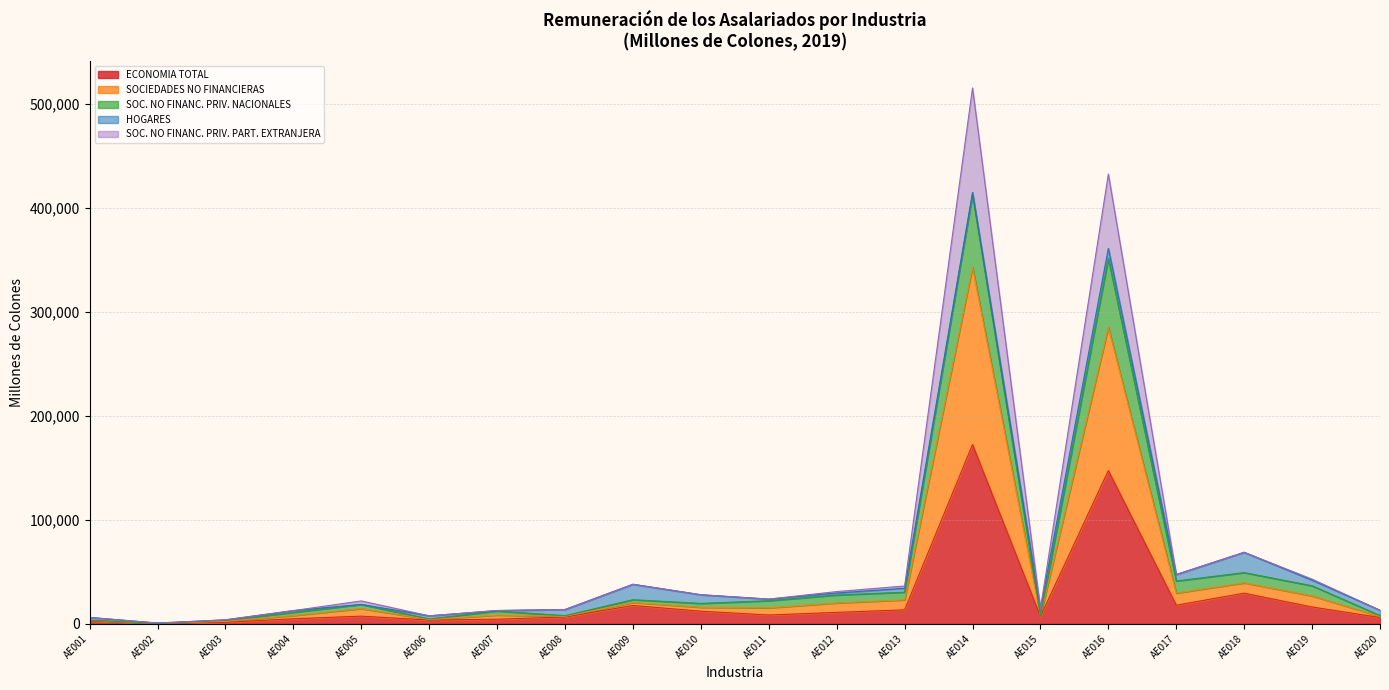

At which category does SOC. NO FINANC. PRIV. PART. EXTRANJERA reach its first local peak?

AE005